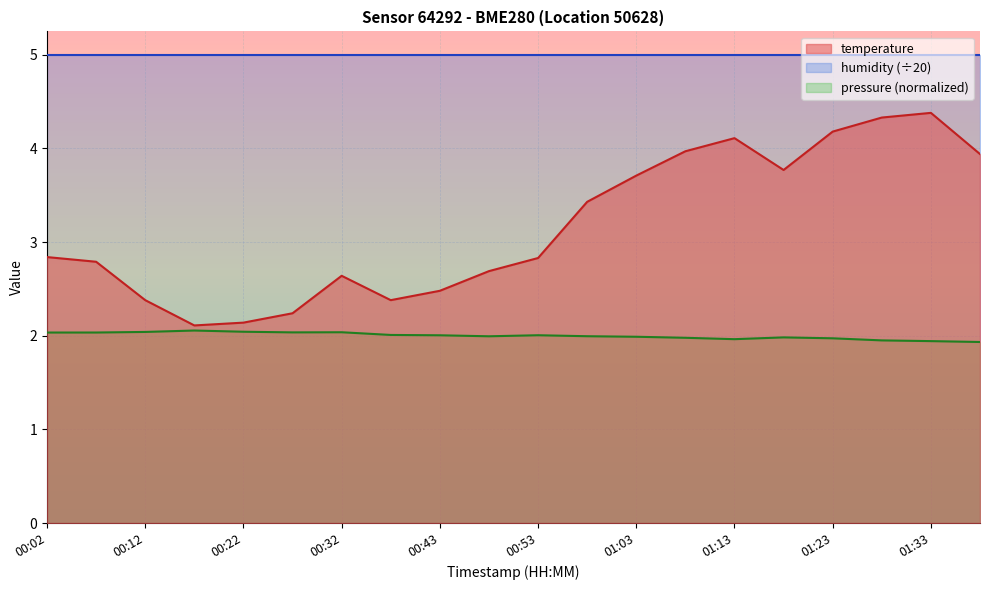

At which label is the value closest to 3?

00:02